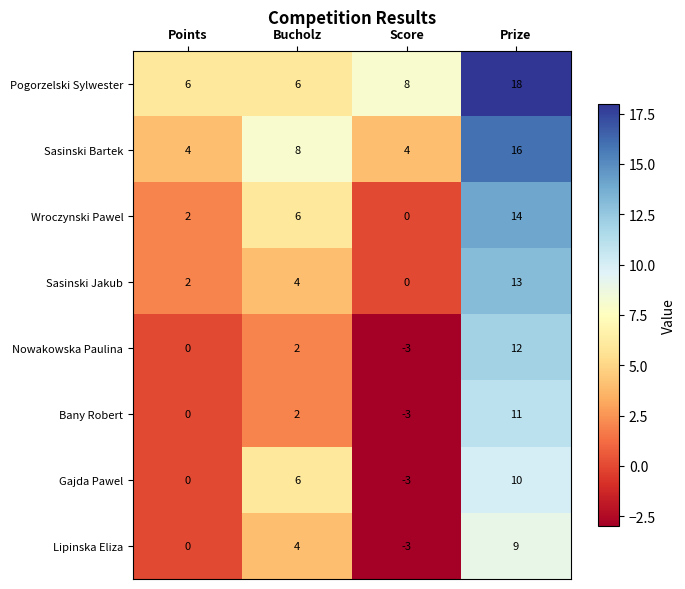

How many distinct data groups are displayed?

8